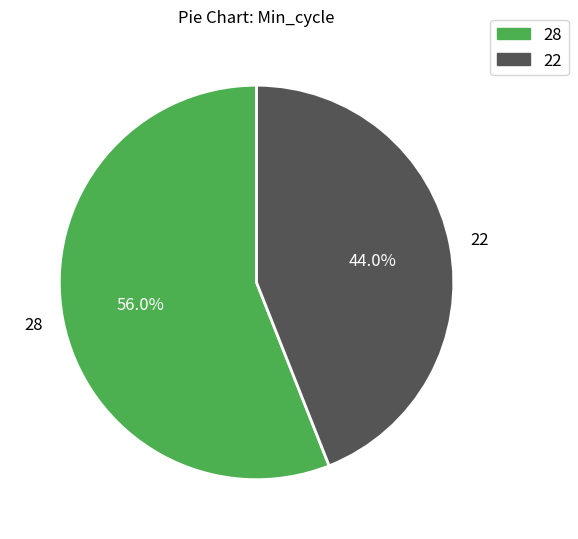

What is the largest slice in the pie chart?

28